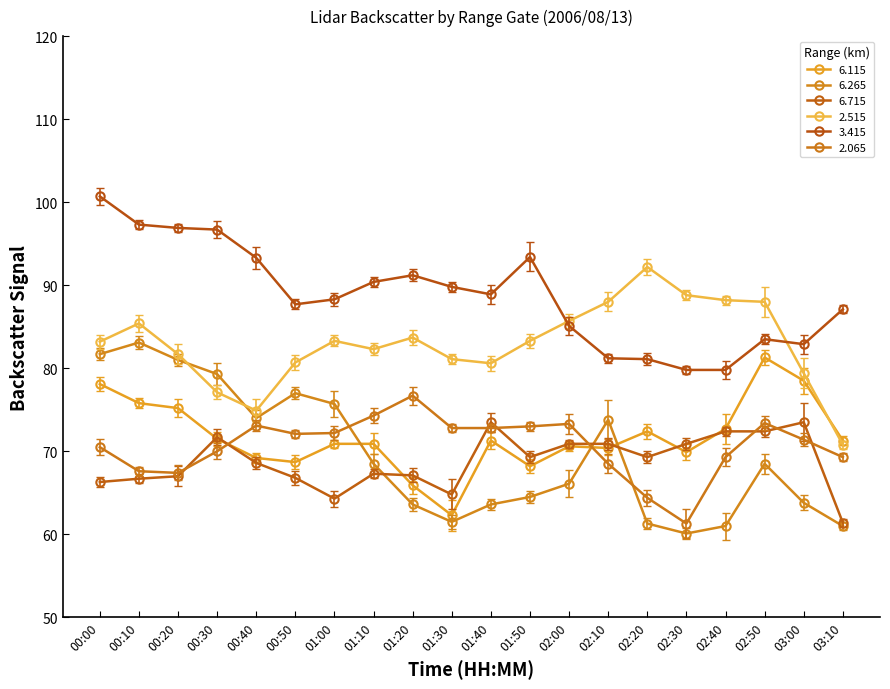

How many lines are shown in the chart?

6